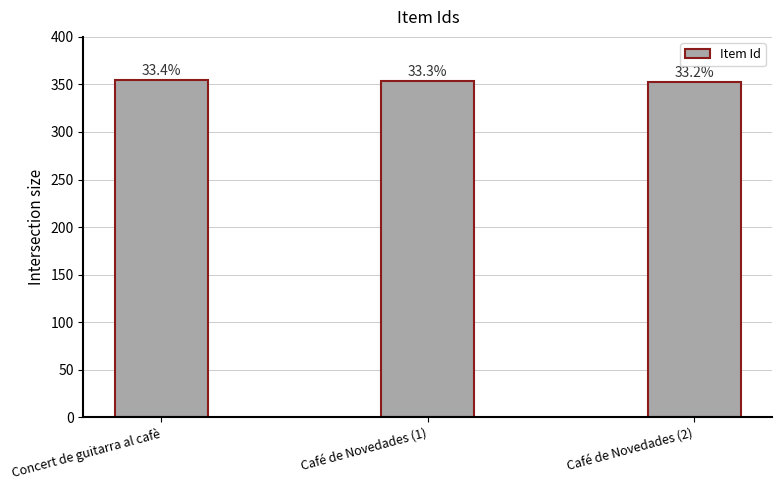

What is the sum of all values?

1062